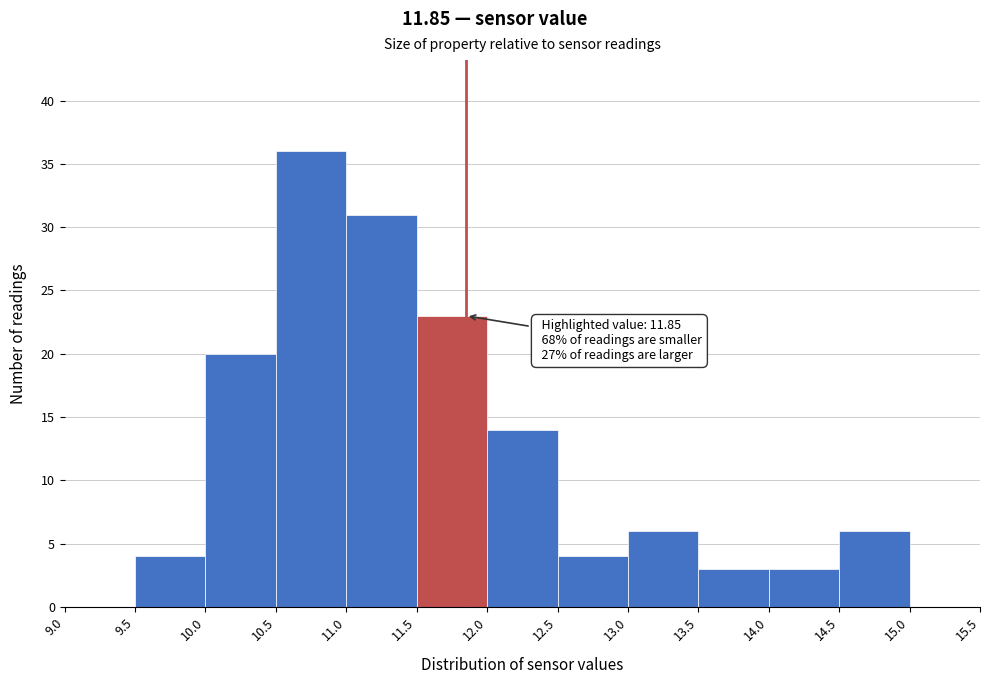

Which range on the x-axis has the tallest bar?

10.5 to 11.0